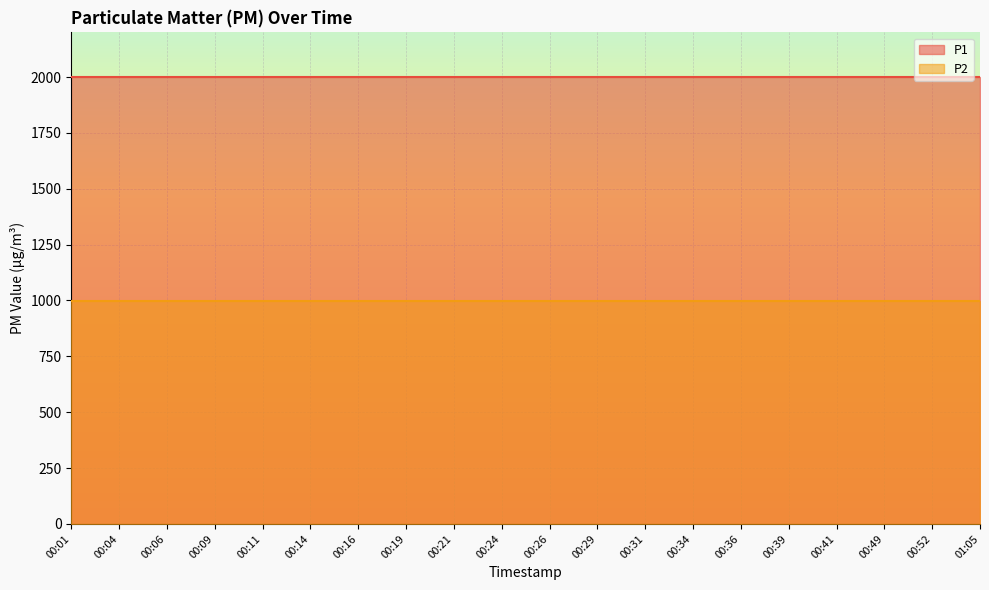

Which series has the largest total across all categories?

P1